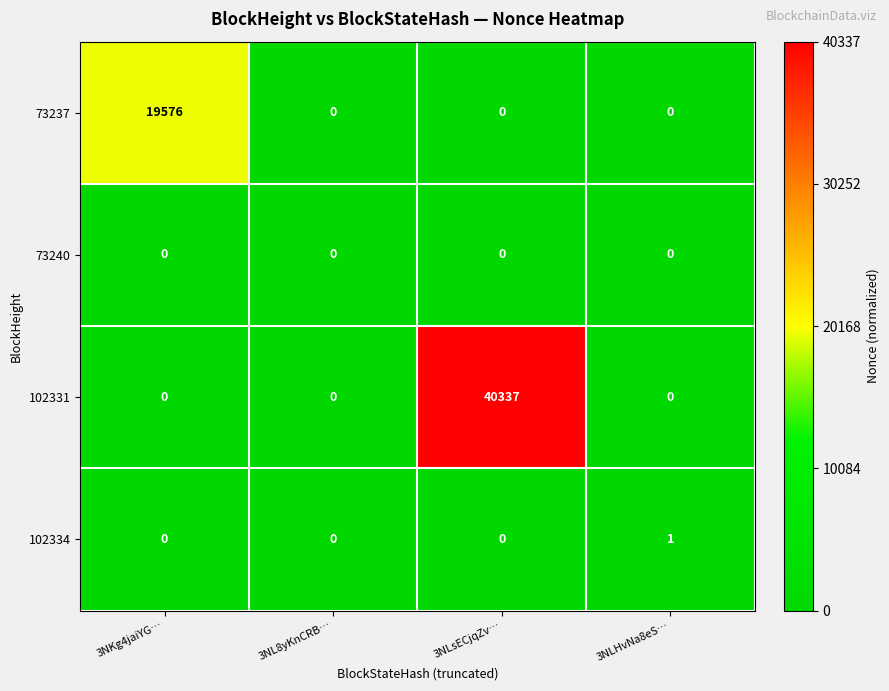

The value of 102334 at 3NKg4jaiYG… is -1. True or false?

False